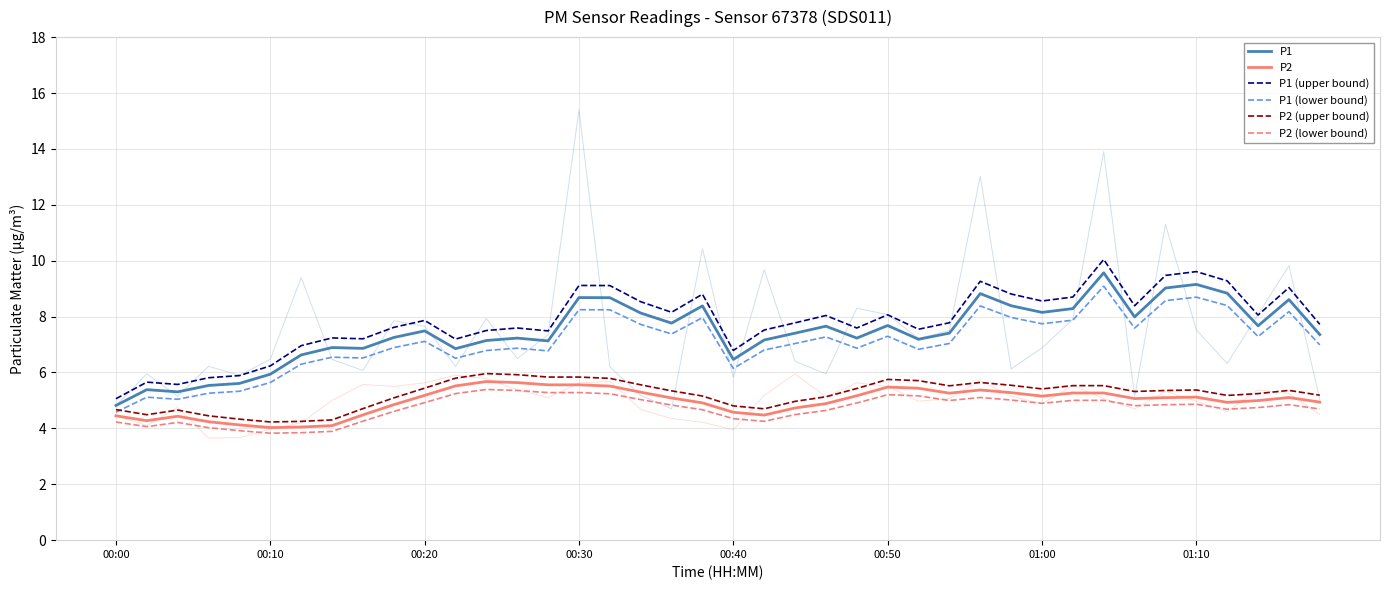

What is the difference between the second highest and minimum values in the P2 (lower bound) series?

1.5